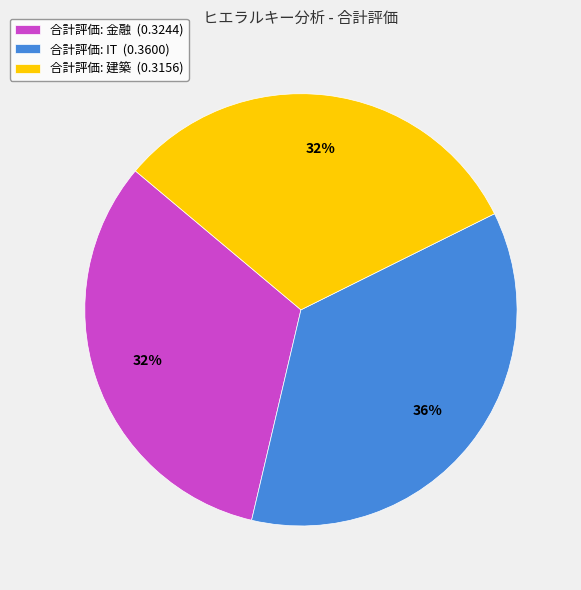

True or false: 合計評価: 建築 (0.3156) accounts for 42% of the total.

False